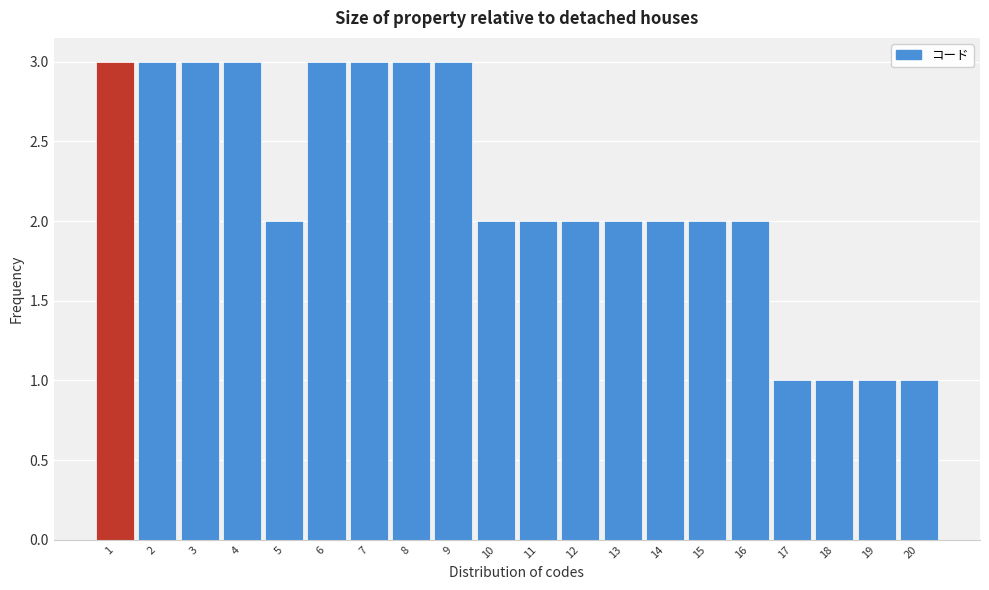

Reading left to right, transcribe this chart: for each bar, give the range it covers on the x-axis and its height. The values are not printed on the chart, so give them approximately, as read against the axis.

0.5 to 1.5: 3
1.5 to 2.5: 3
2.5 to 3.5: 3
3.5 to 4.5: 3
4.5 to 5.5: 2
5.5 to 6.5: 3
6.5 to 7.5: 3
7.5 to 8.5: 3
8.5 to 9.5: 3
9.5 to 10.5: 2
10.5 to 11.5: 2
11.5 to 12.5: 2
12.5 to 13.5: 2
13.5 to 14.5: 2
14.5 to 15.5: 2
15.5 to 16.5: 2
16.5 to 17.5: 1
17.5 to 18.5: 1
18.5 to 19.5: 1
19.5 to 20.5: 1